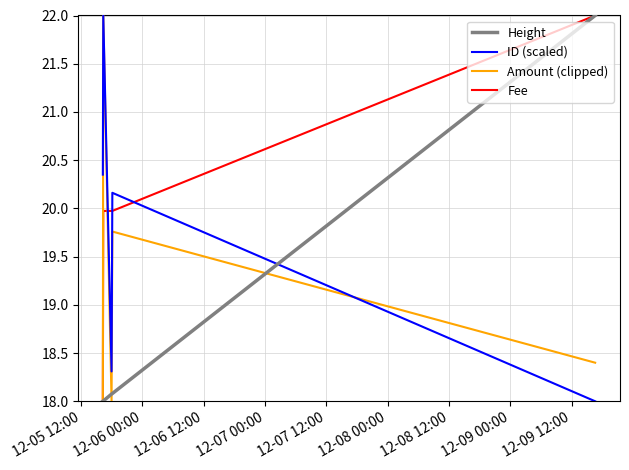

List the series in order of their overall mean, highest first.

Fee, ID (scaled), Amount (clipped), Height